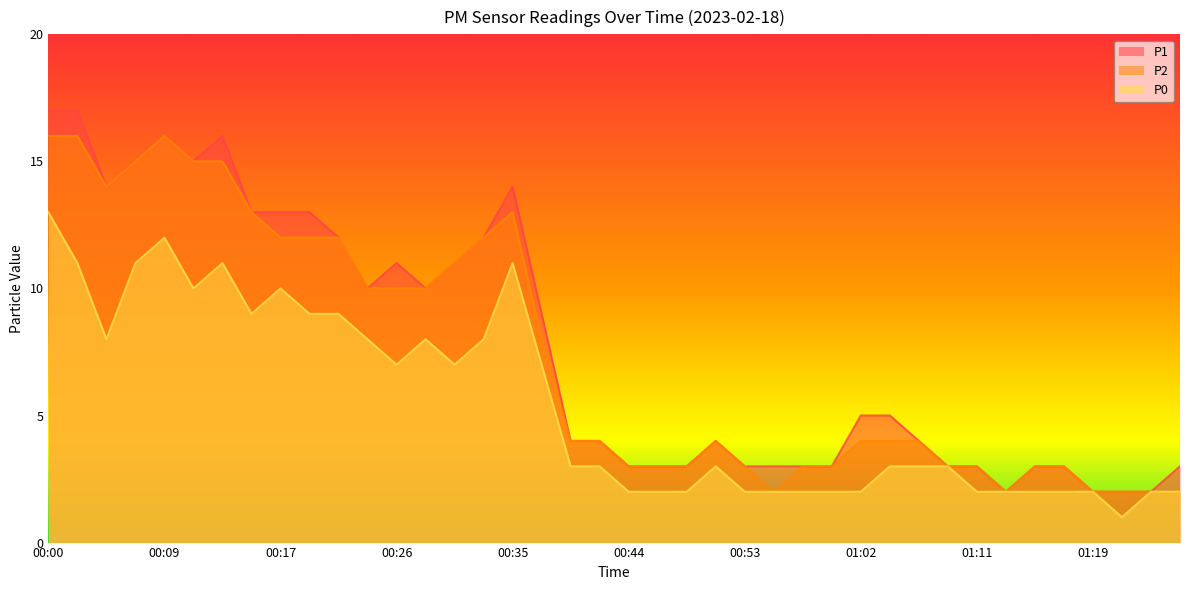

Which category has the highest value in the P1 series?

00:00